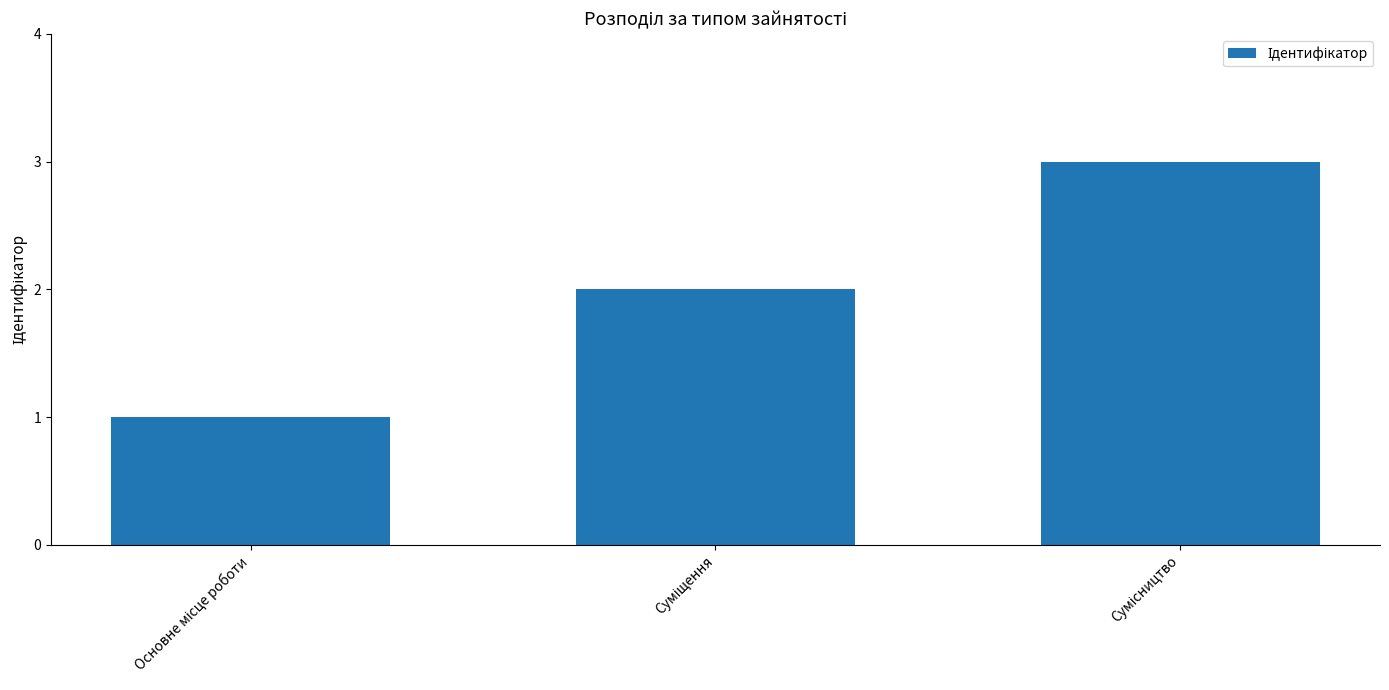

What is the greatest value displayed?

3